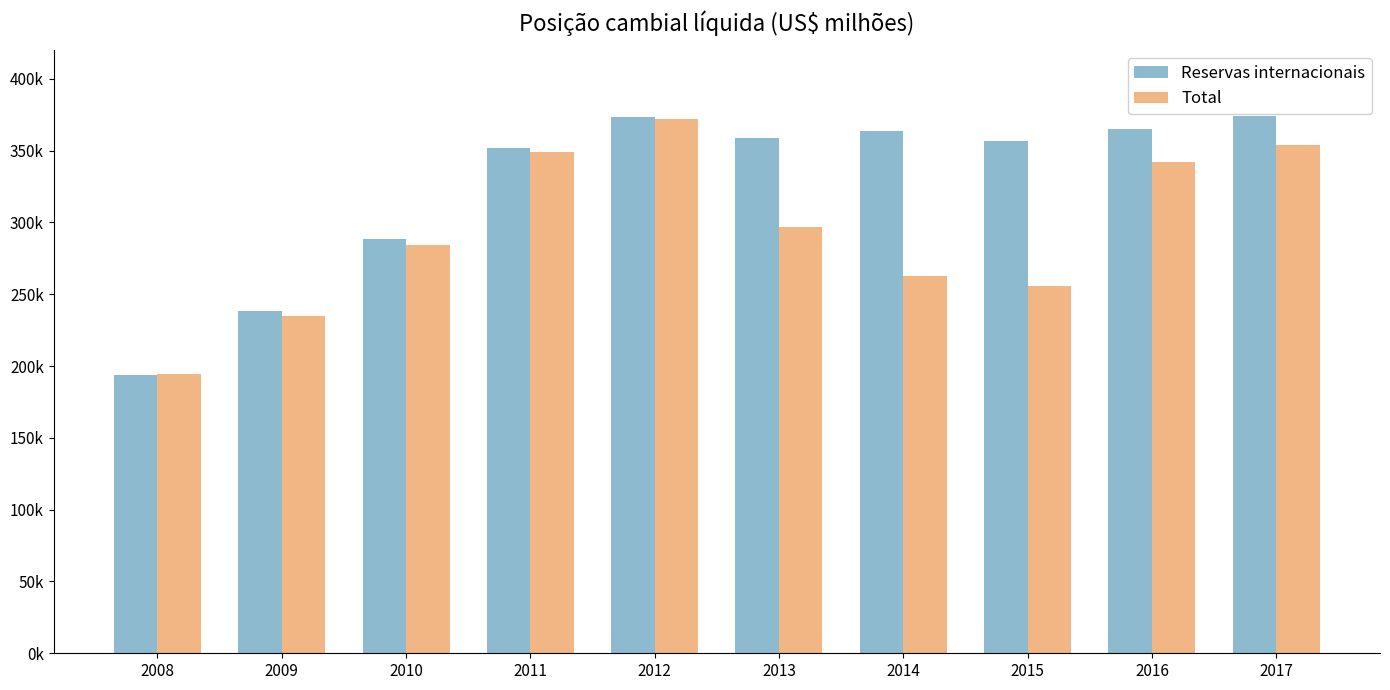

At which category is the sum across all series the highest?

2012